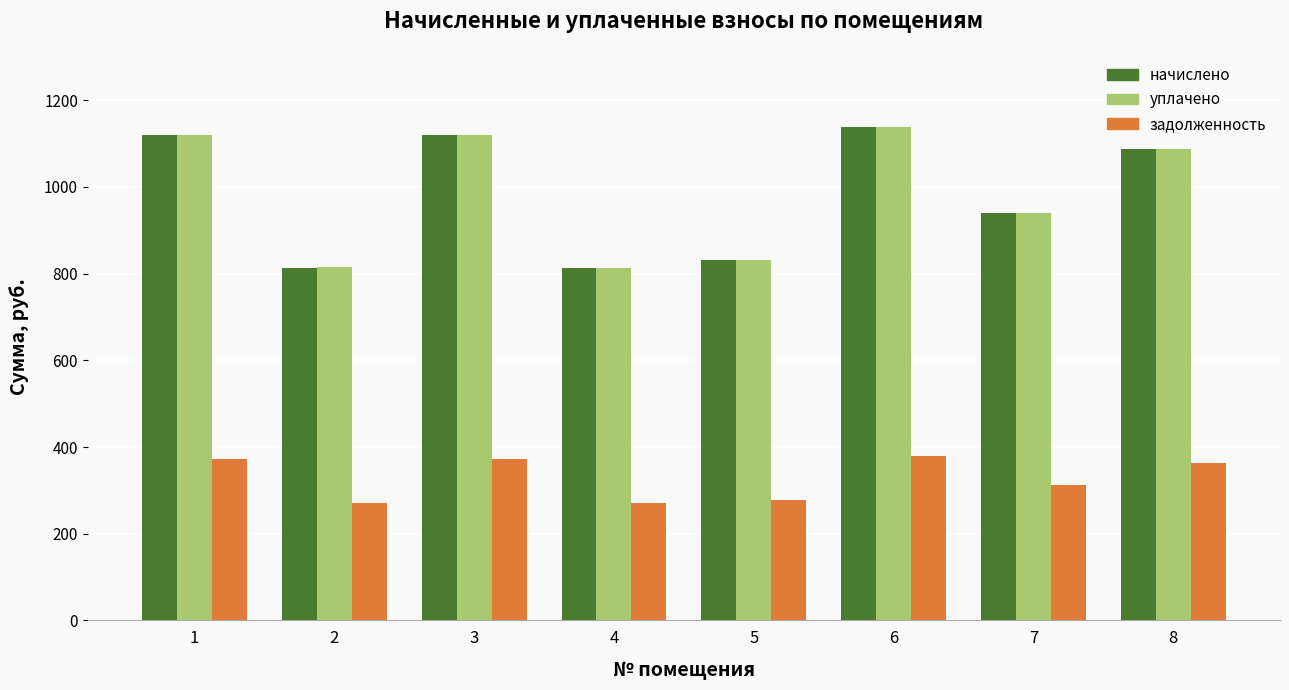

Is it true that начислено equals 1841.3 at 8?

False